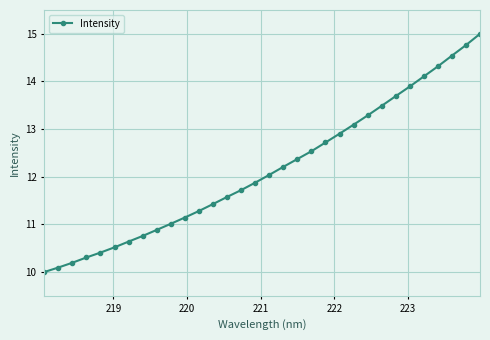

What is the maximum value shown in the chart?

15.0